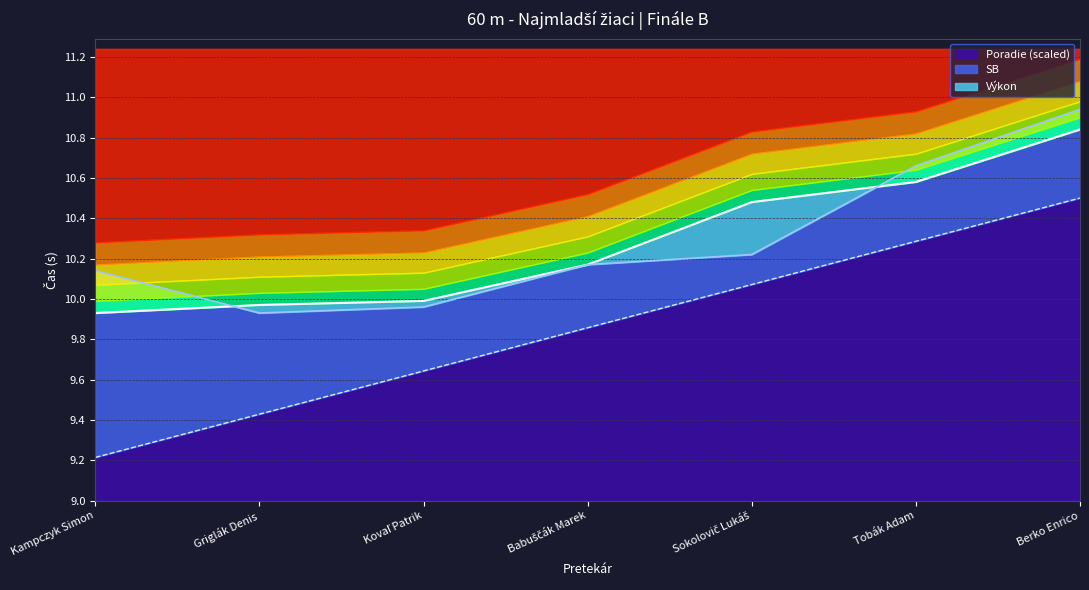

What is the label of the 6th point from the left?

Tobák Adam